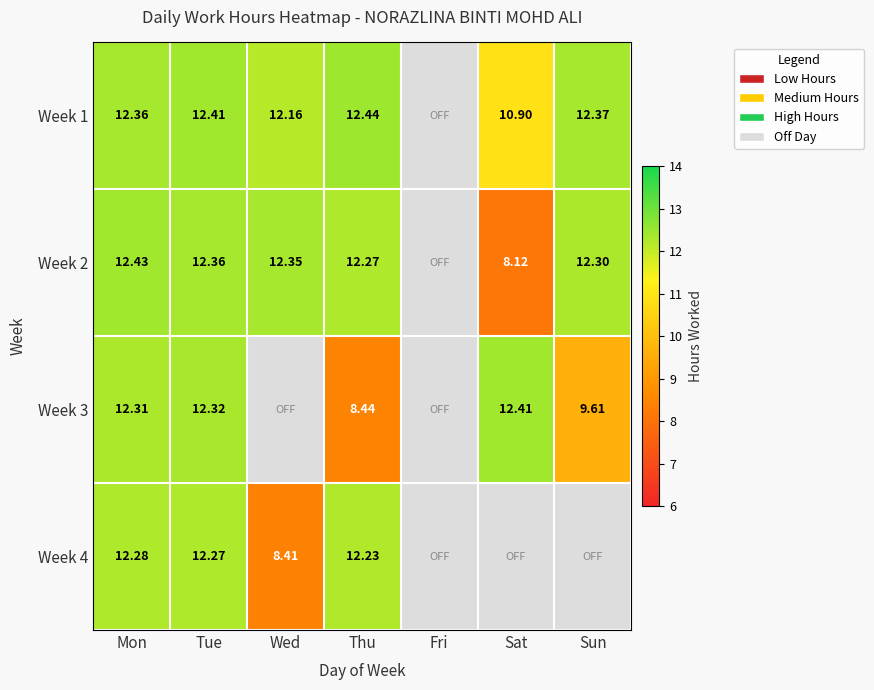

The value of Week 1 at Tue is 6.9. True or false?

False